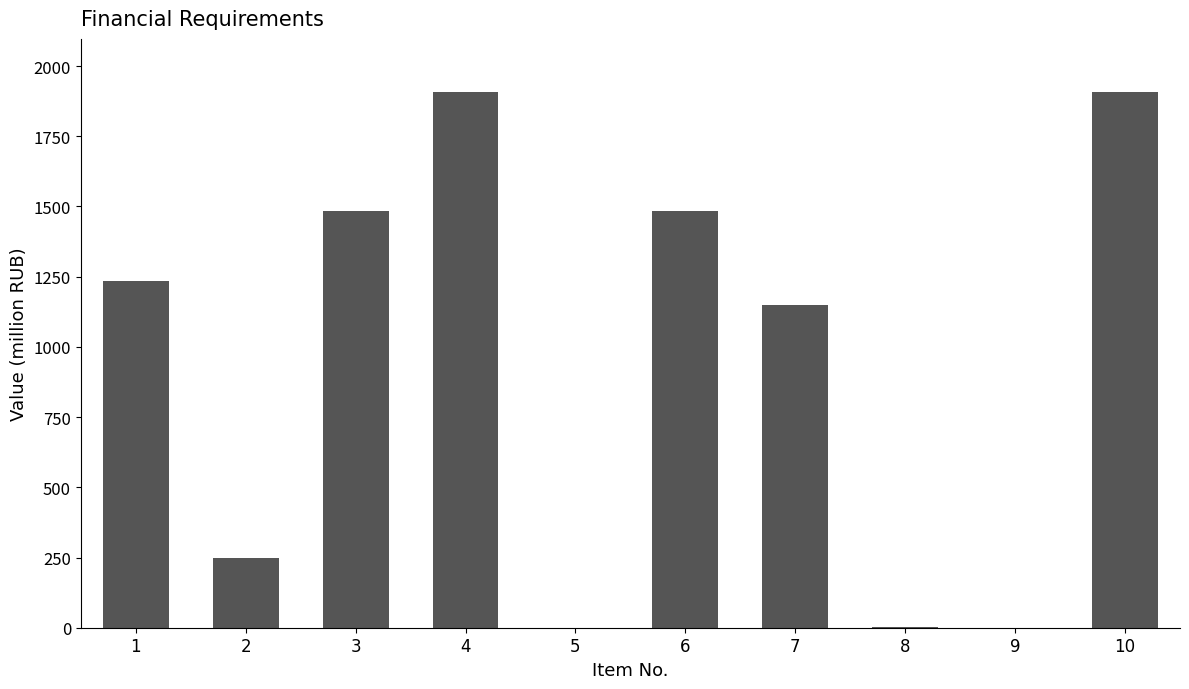

Is it true that the value at 10 is 1906.0?

True